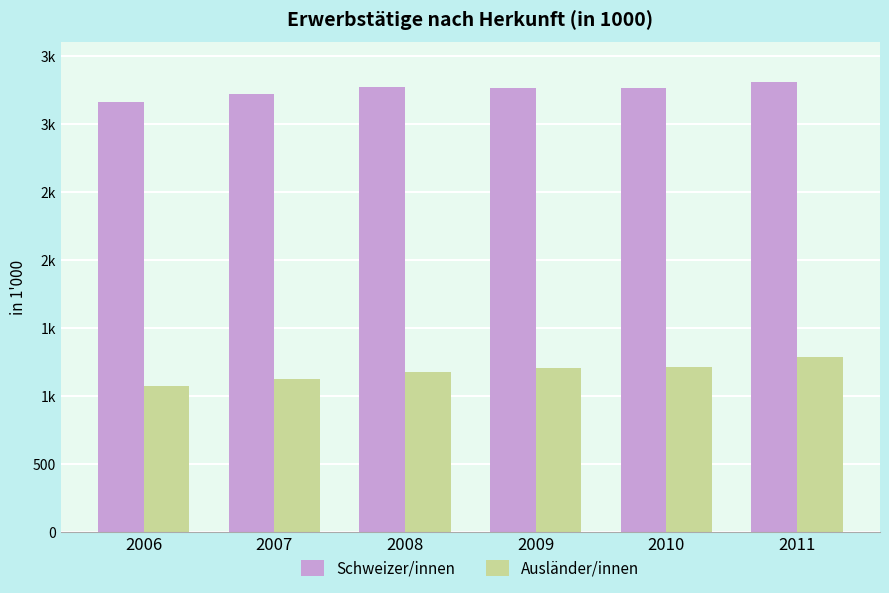

What are all the series names shown in the legend?

Schweizer/innen, Ausländer/innen